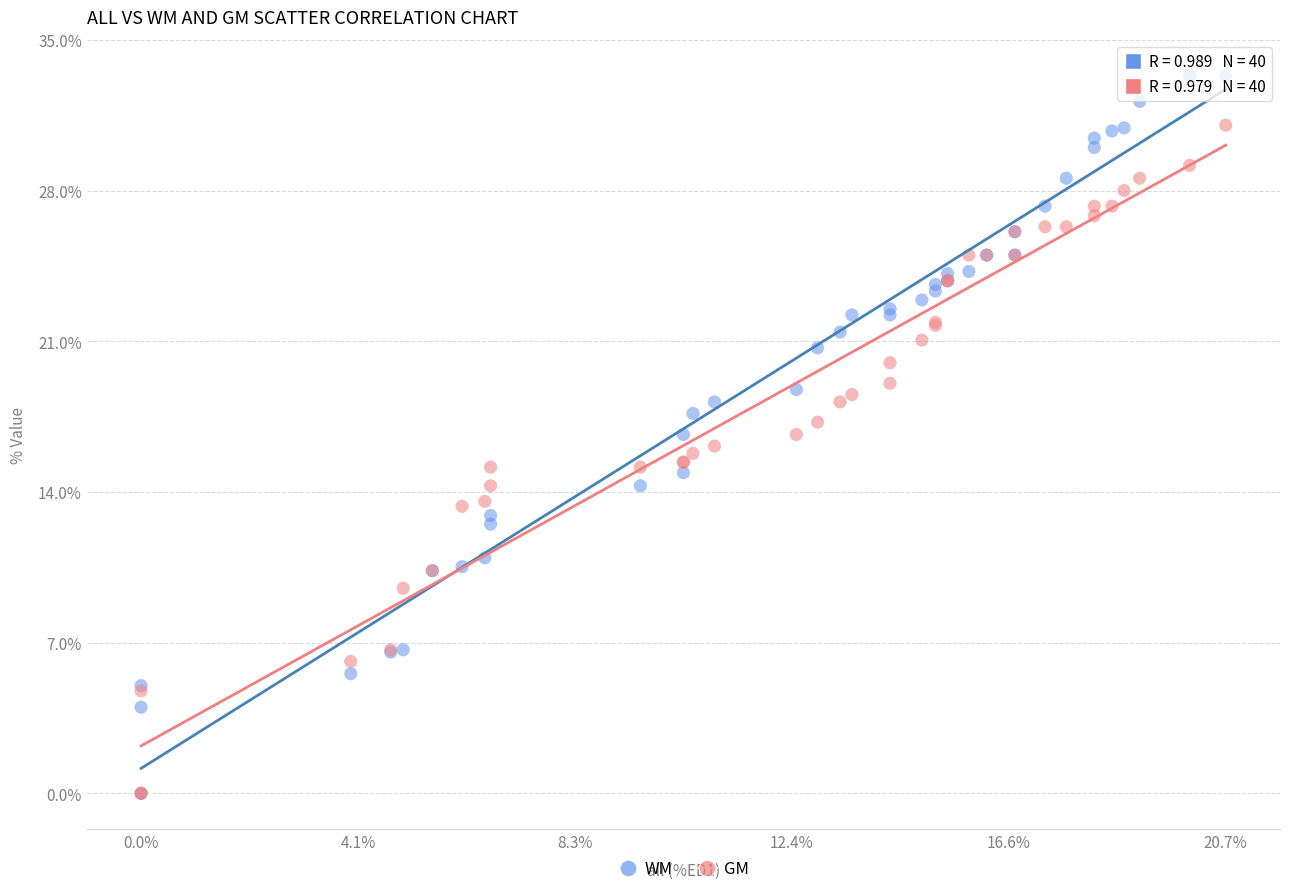

What are all the series names shown in the legend?

WM, GM